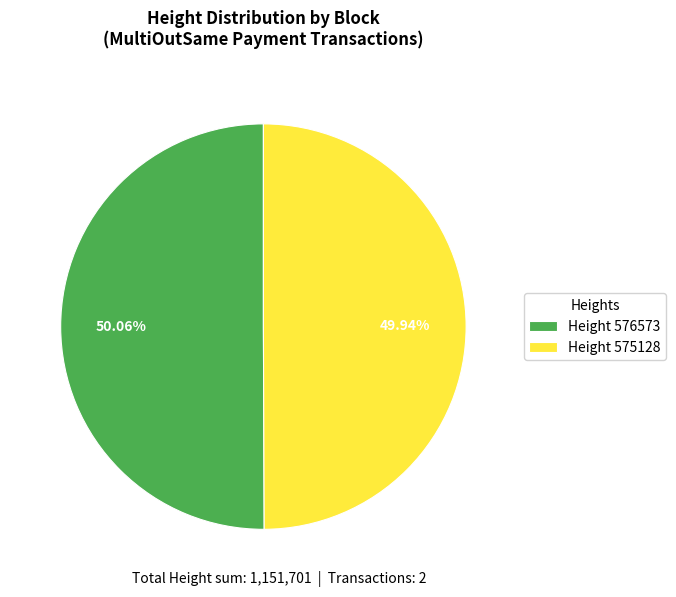

Combined, do Height 576573 and Height 575128 account for over 50%?

Yes